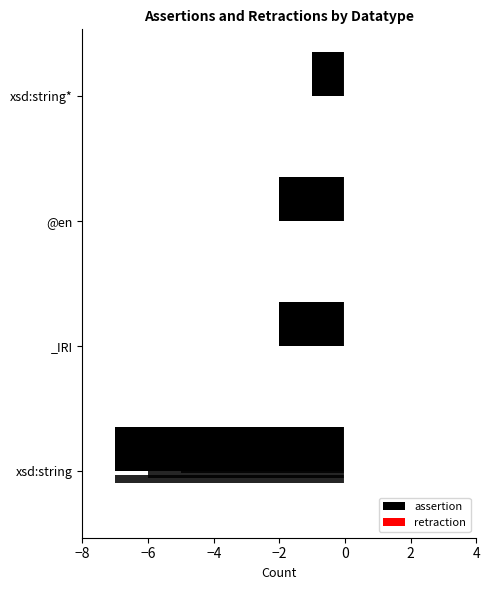

How many groups of bars are there?

4